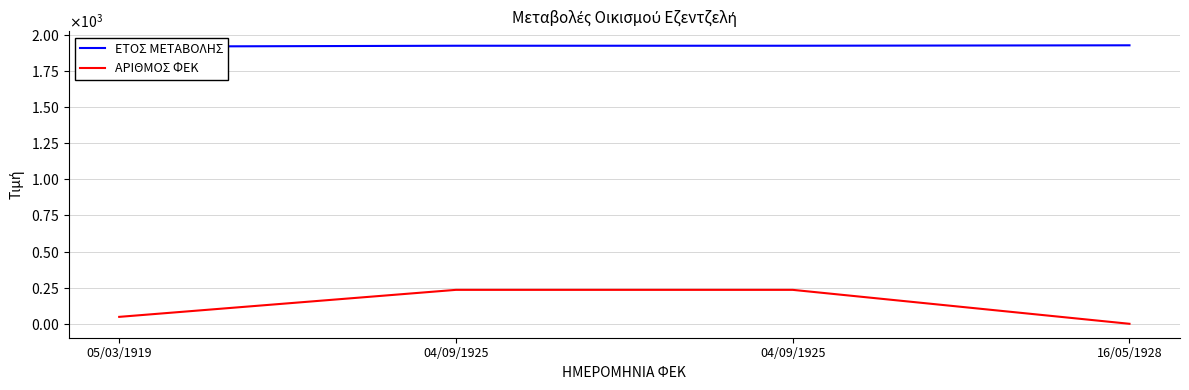

At which category does the chart reach its minimum across all series?

16/05/1928